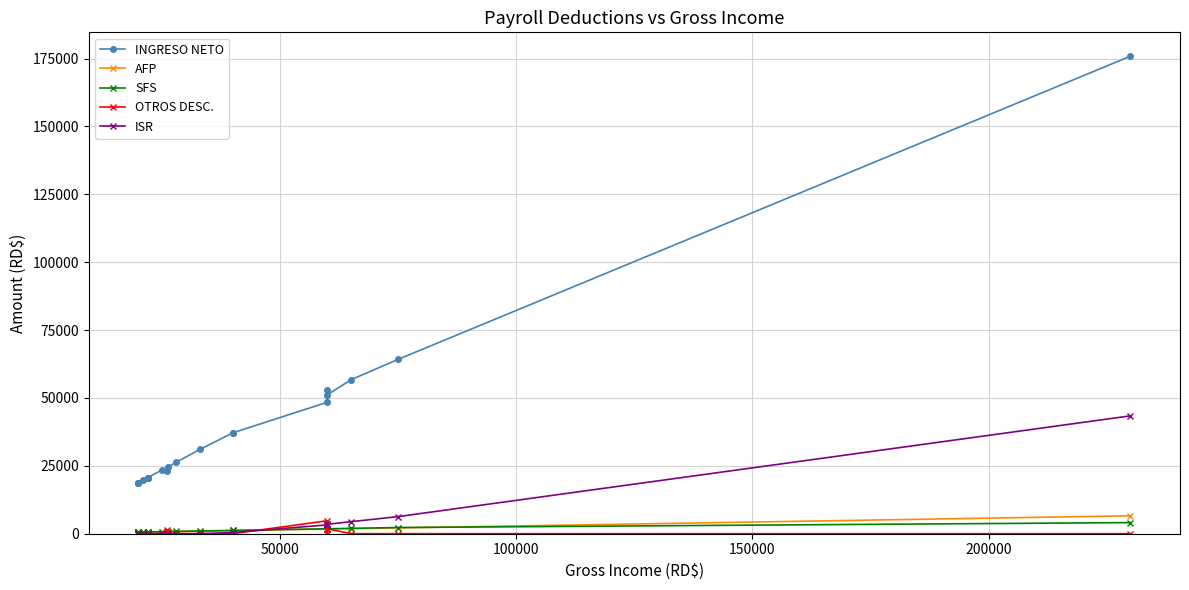

Which series has the largest range (max minus min)?

INGRESO NETO